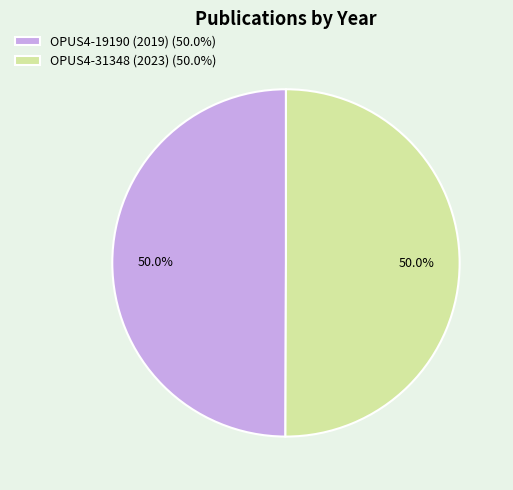

Count the number of slices in the pie.

2